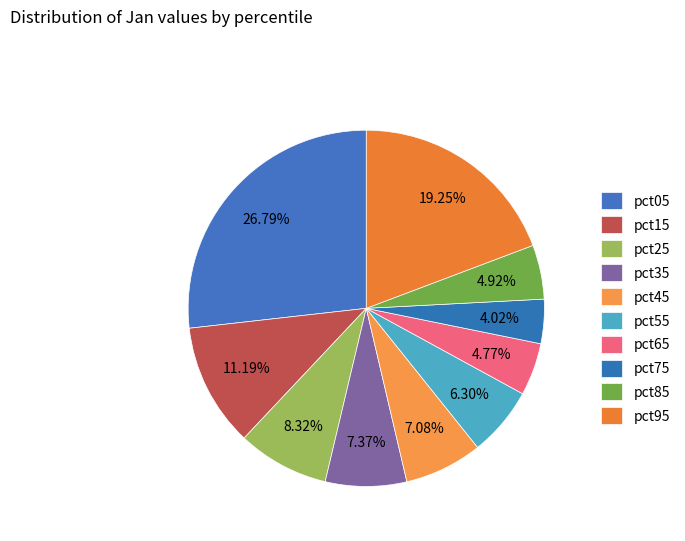

Count the number of slices in the pie.

10